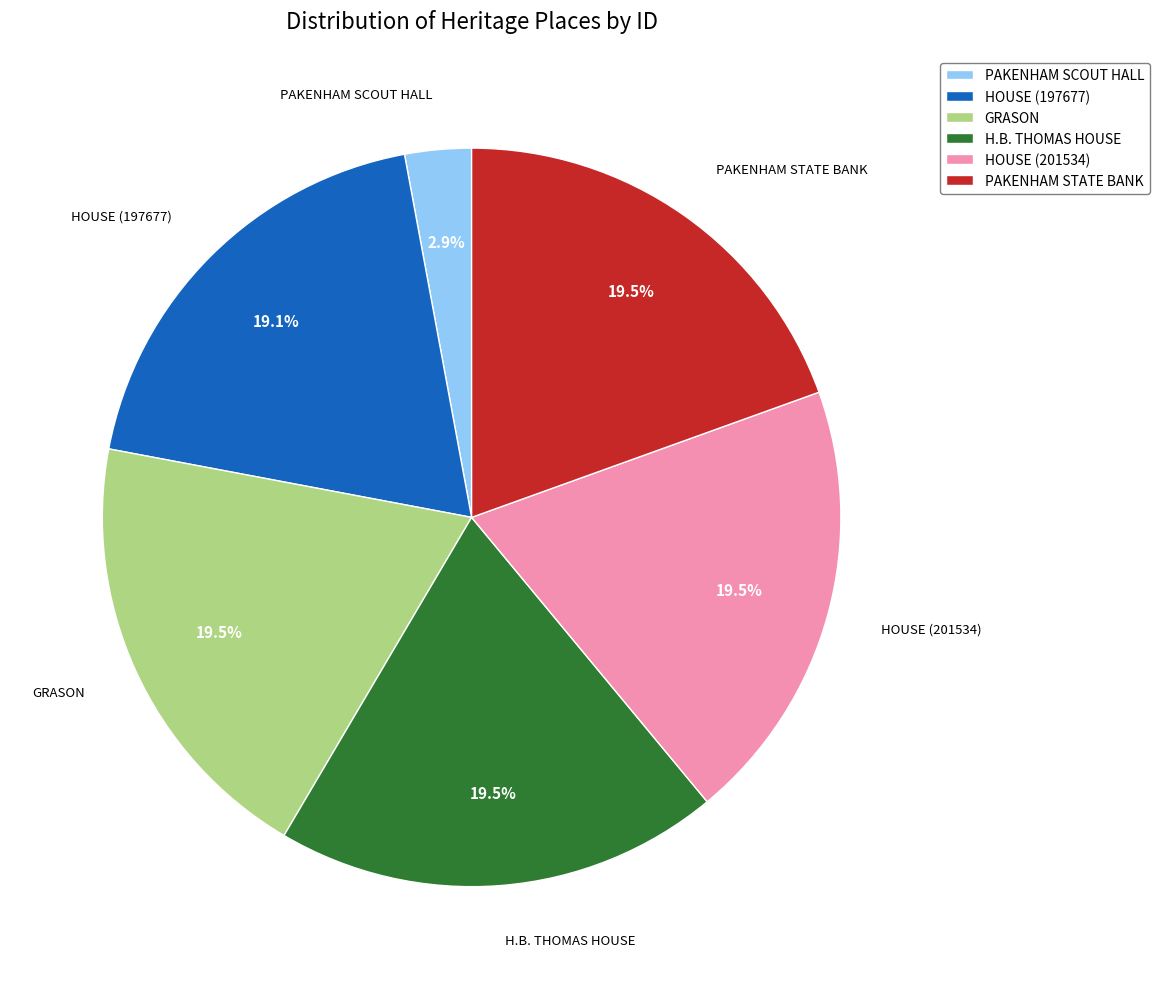

Do PAKENHAM SCOUT HALL and HOUSE (201534) together represent more than half of the pie?

No